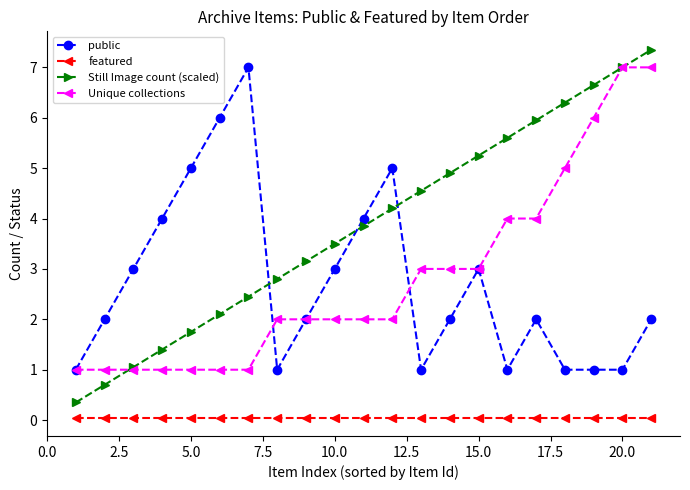

What is the value of the public point at the 11th from the left?

4.0